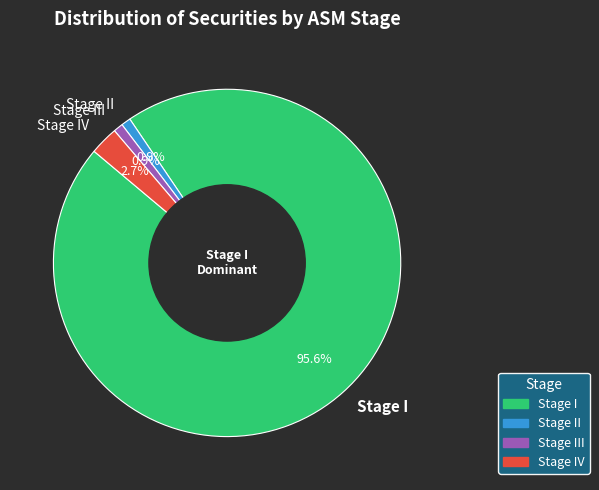

Which slice is the largest?

Stage I